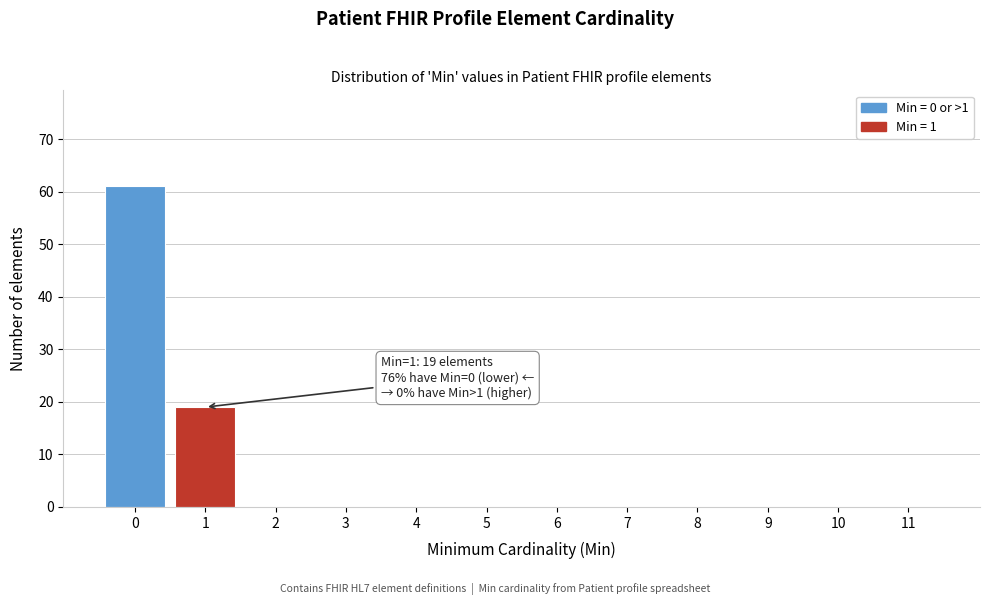

Reading left to right, list all the values displayed in this chart.

0=61	1=19	2=0	3=0	4=0	5=0	6=0	7=0	8=0	9=0	10=0	11=0